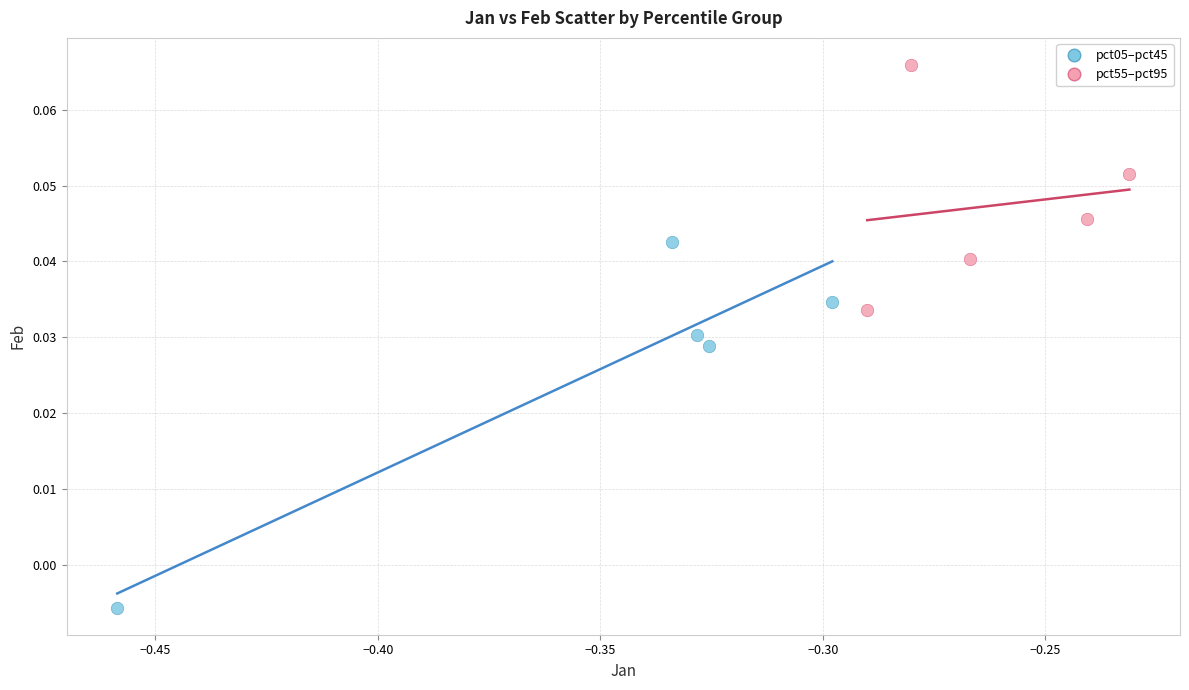

Which series reaches the maximum Y coordinate?

pct55–pct95